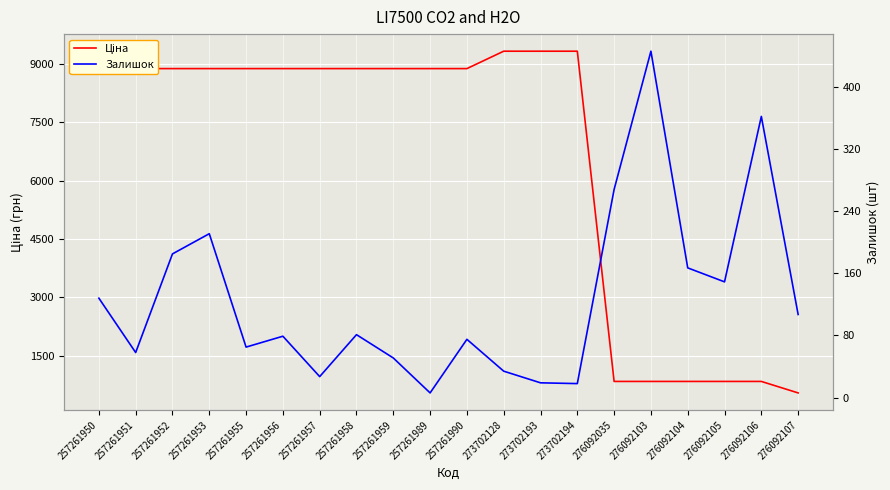

What is the sum of all Залишок values?

2536.0